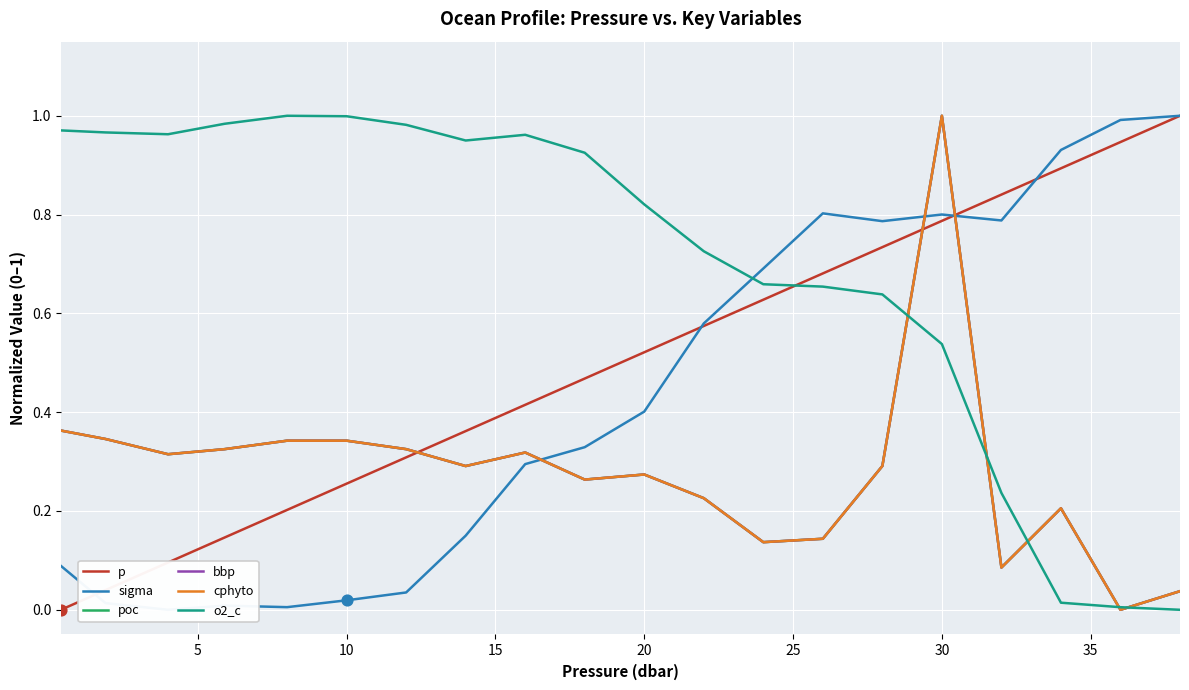

Which series reaches the minimum Y coordinate?

p